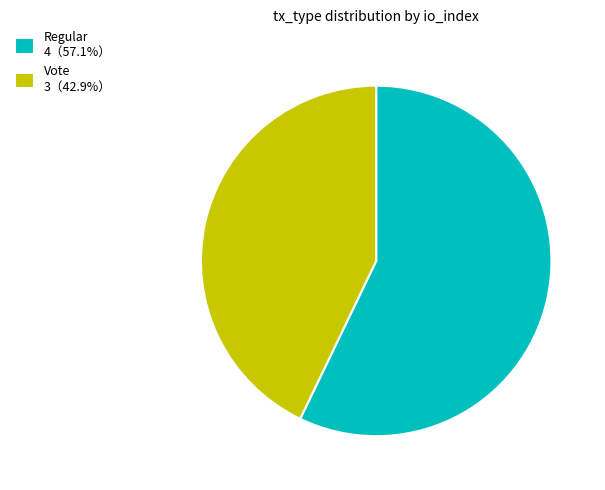

Which category has the biggest portion of the pie?

Regular